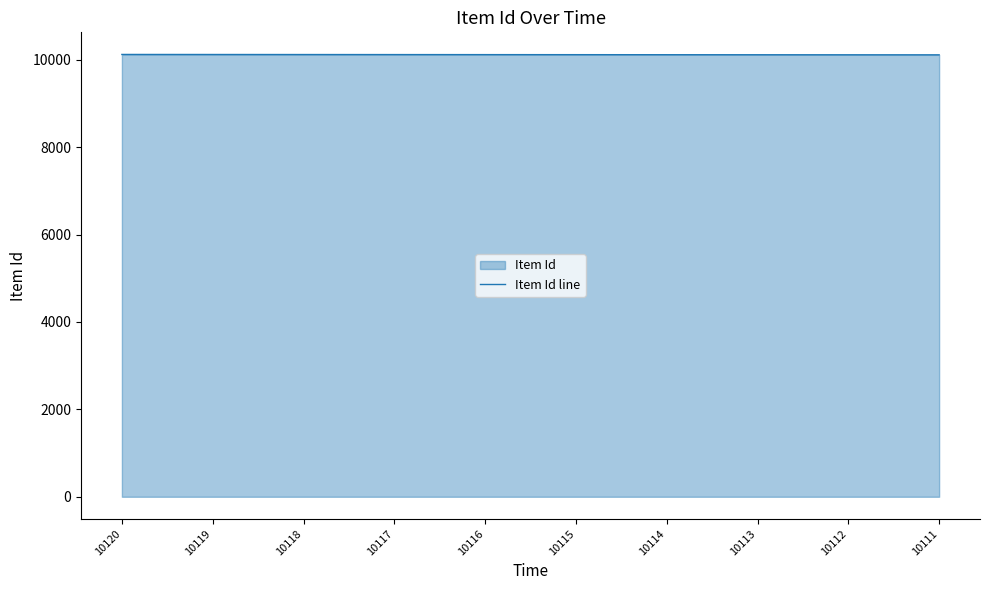

Does the chart have visible grid lines?

No